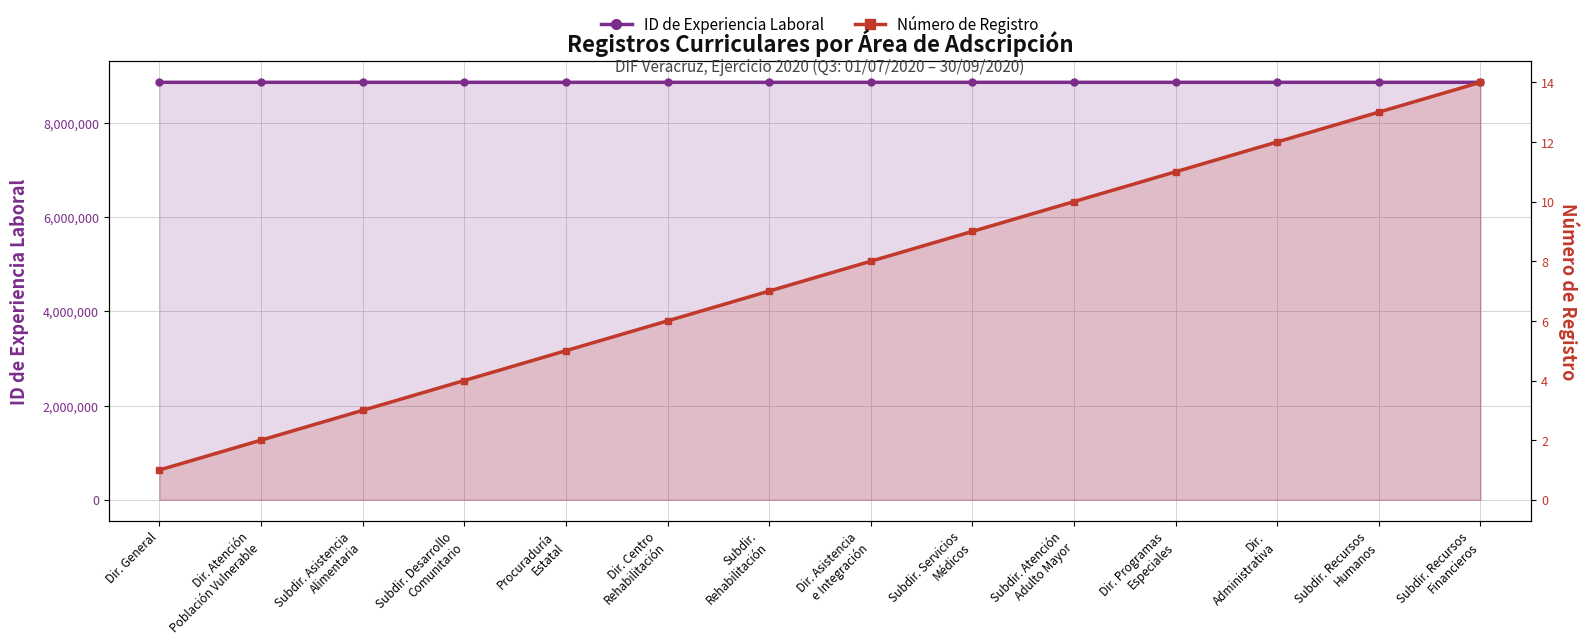

At which category is the sum across all series the highest?

Subdir.
Rehabilitación